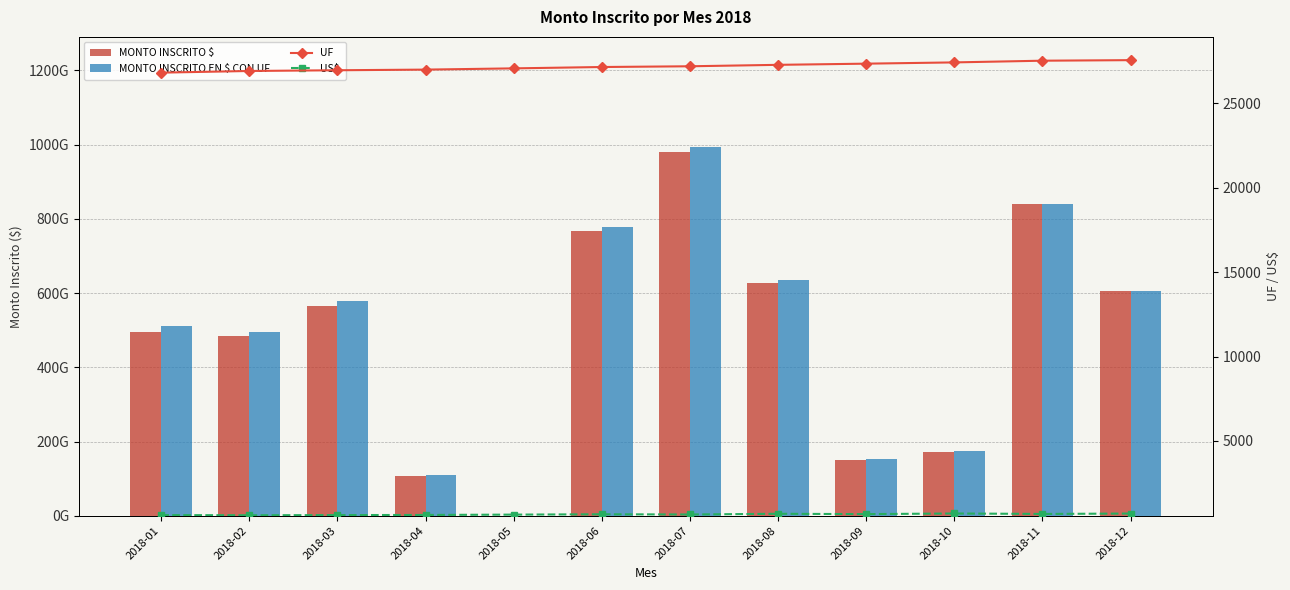

What value does the MONTO INSCRITO $ series have at 2018-12?

606447380000.0